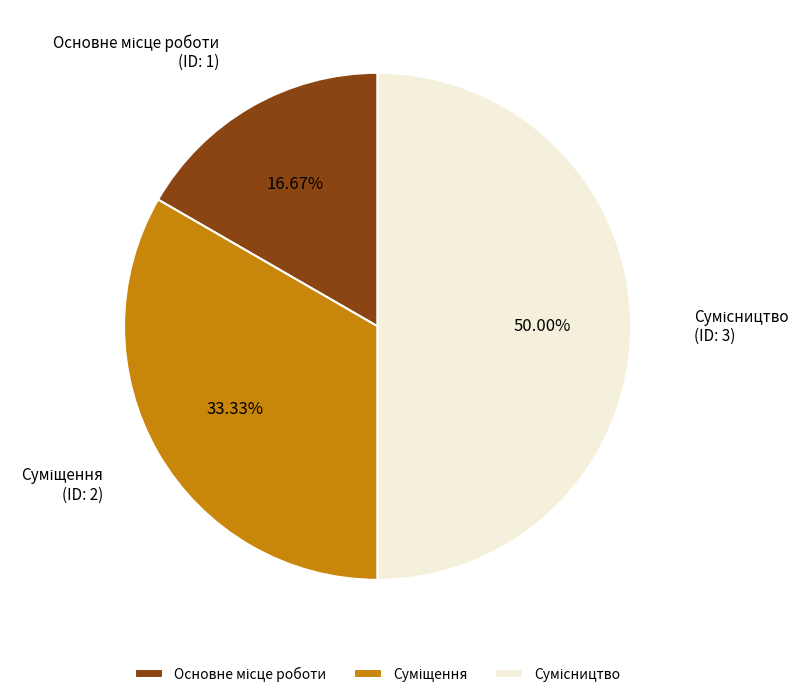

How many segments does this pie chart have?

3